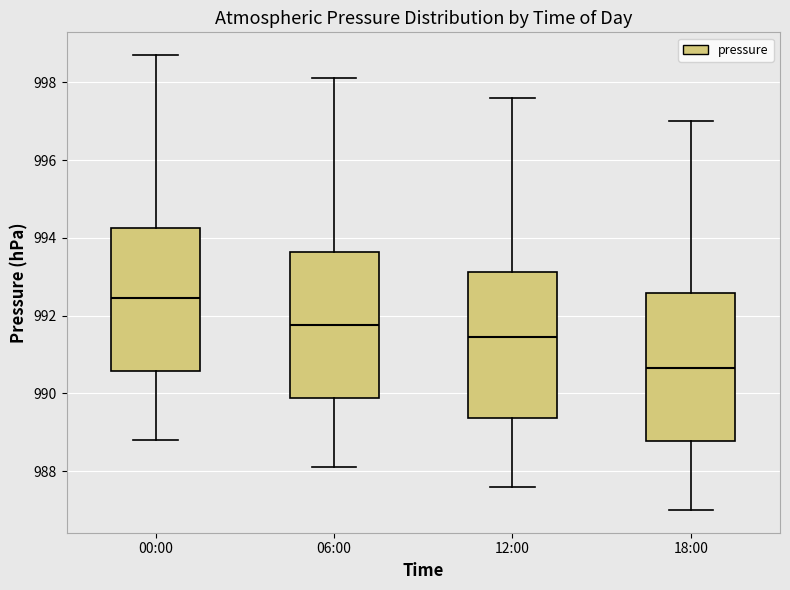

Which box has the lowest median line?

18:00